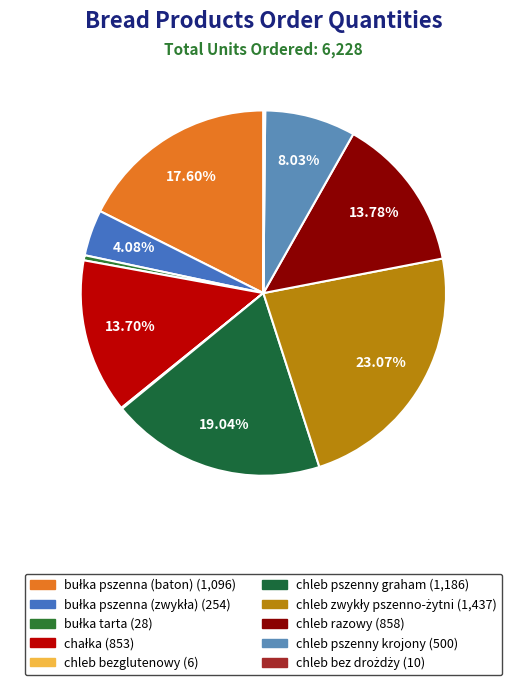

To the nearest percent, what portion does bułka pszenna (baton) represent?

18%